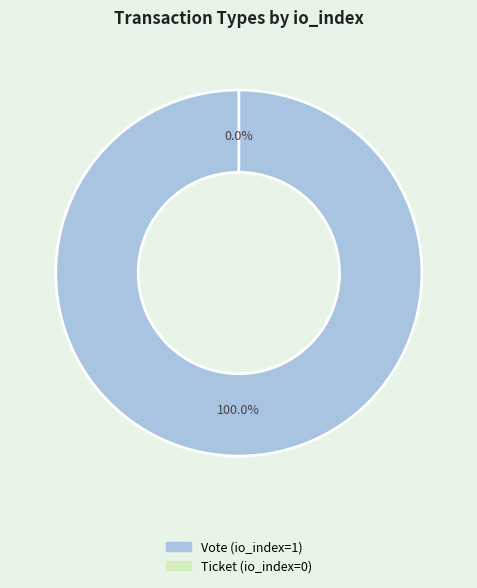

To the nearest percent, what is the difference between the Vote and Ticket slice percentages?

100%